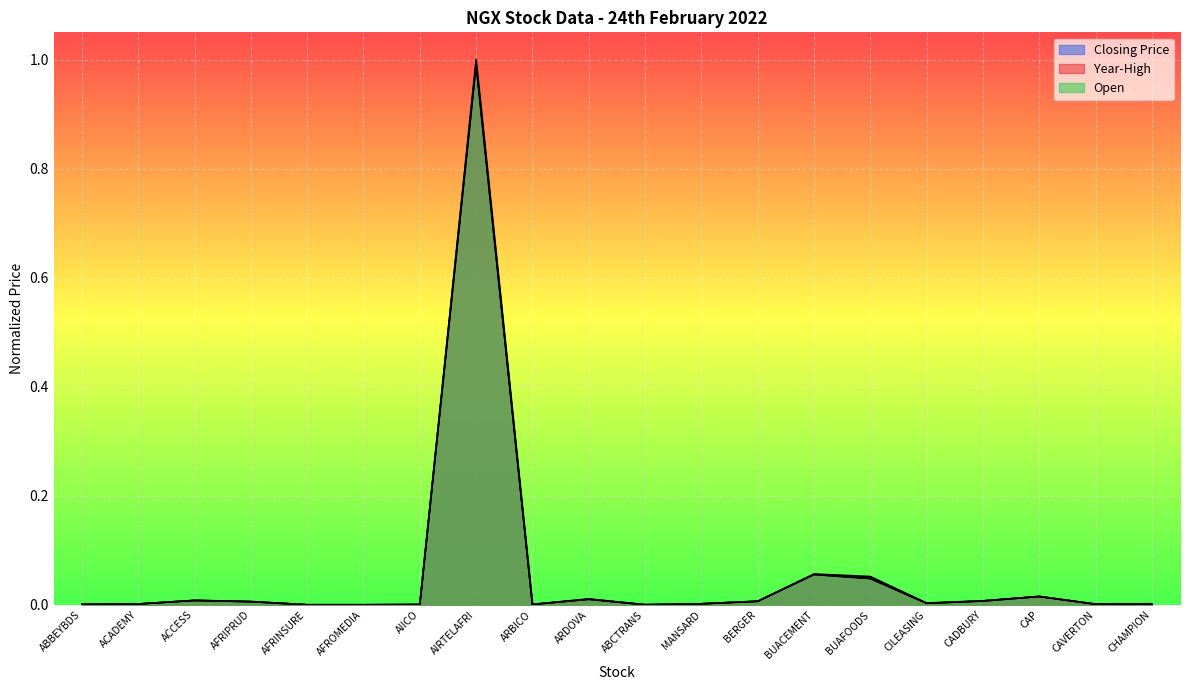

Which series has the largest total across all categories?

Year-High